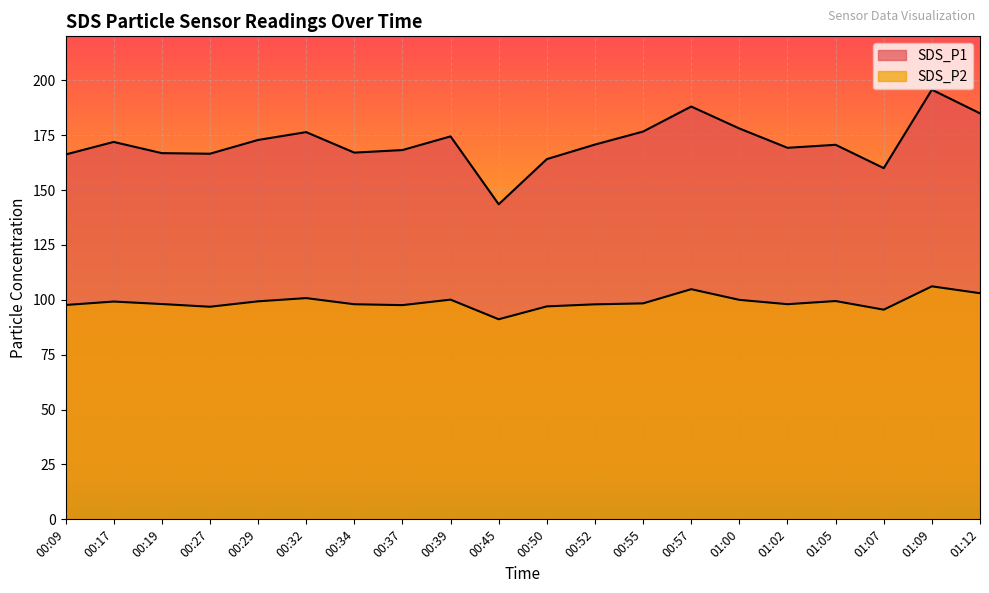

At which category is the sum across all series the highest?

01:09